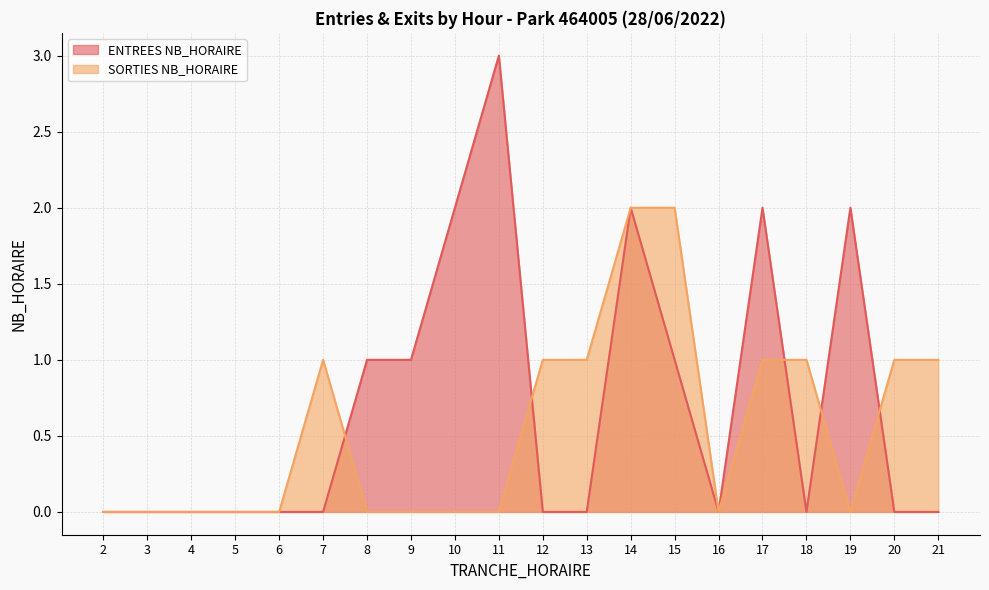

How many data points in SORTIES NB_HORAIRE are above 0?

9